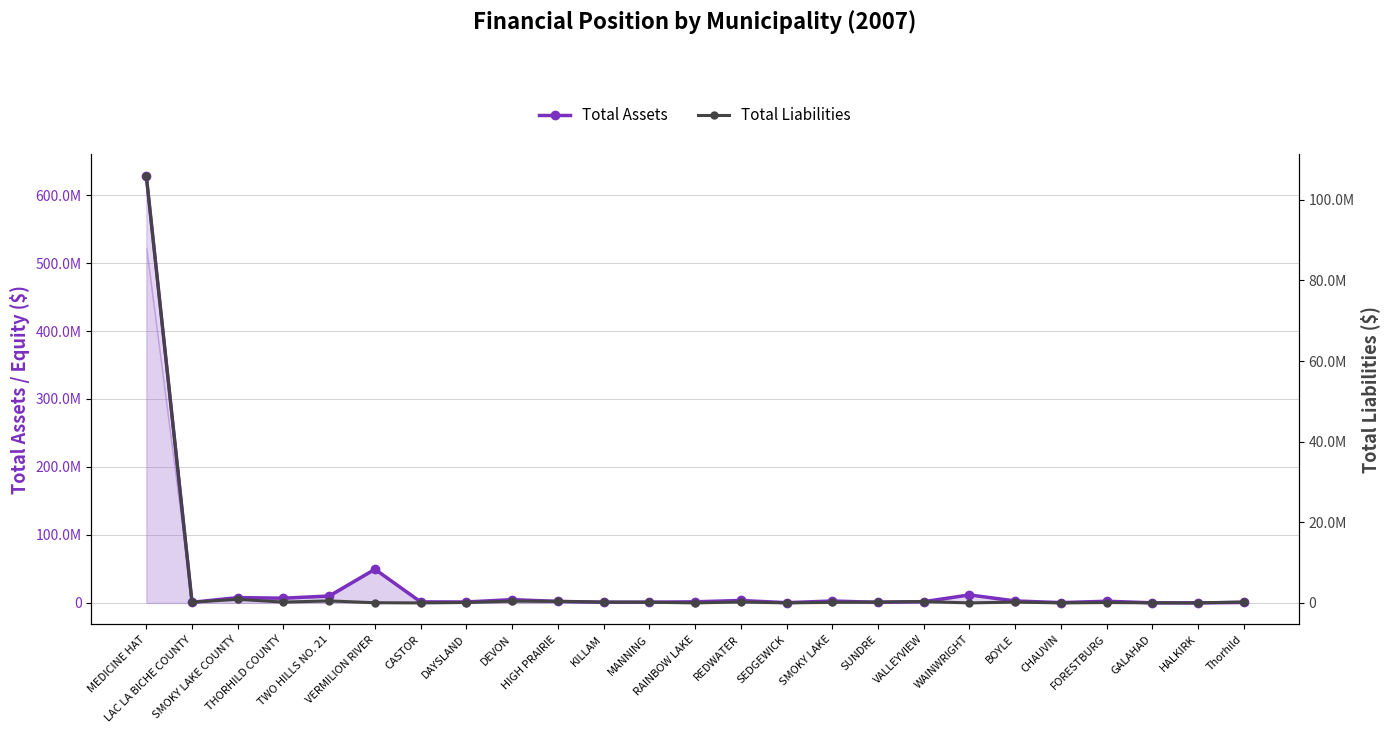

True or false: Total Assets and Total Liabilities intersect in this chart.

False